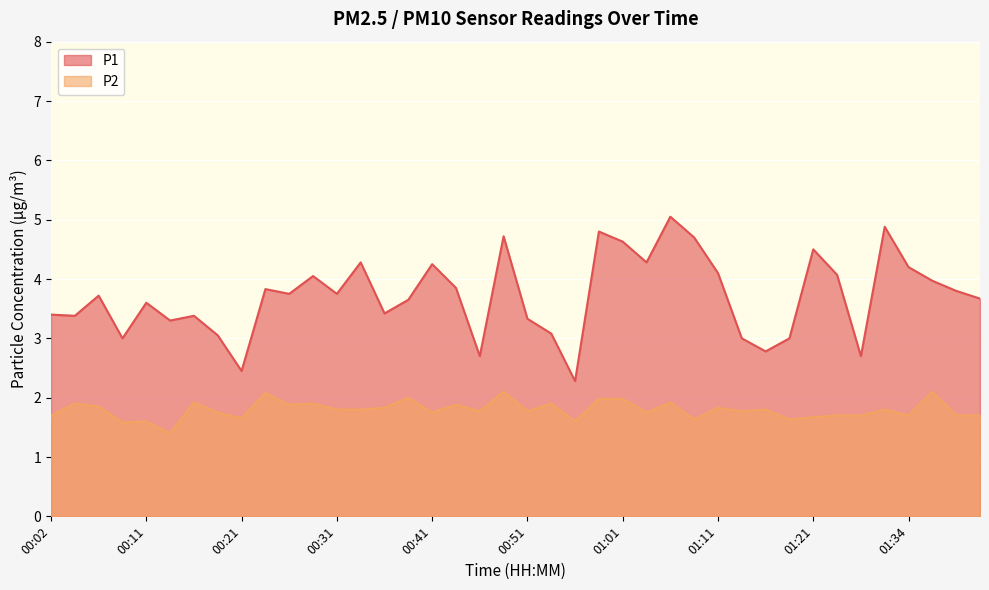

True or false: P1 has more than 0 points higher than both neighbors.

True